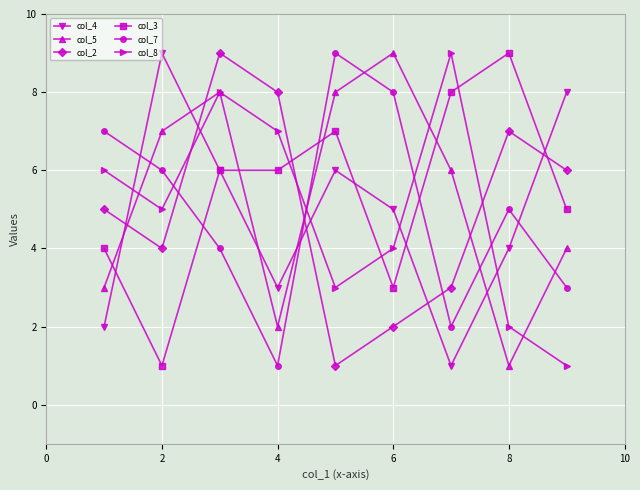

Count the number of categories in the chart.

9